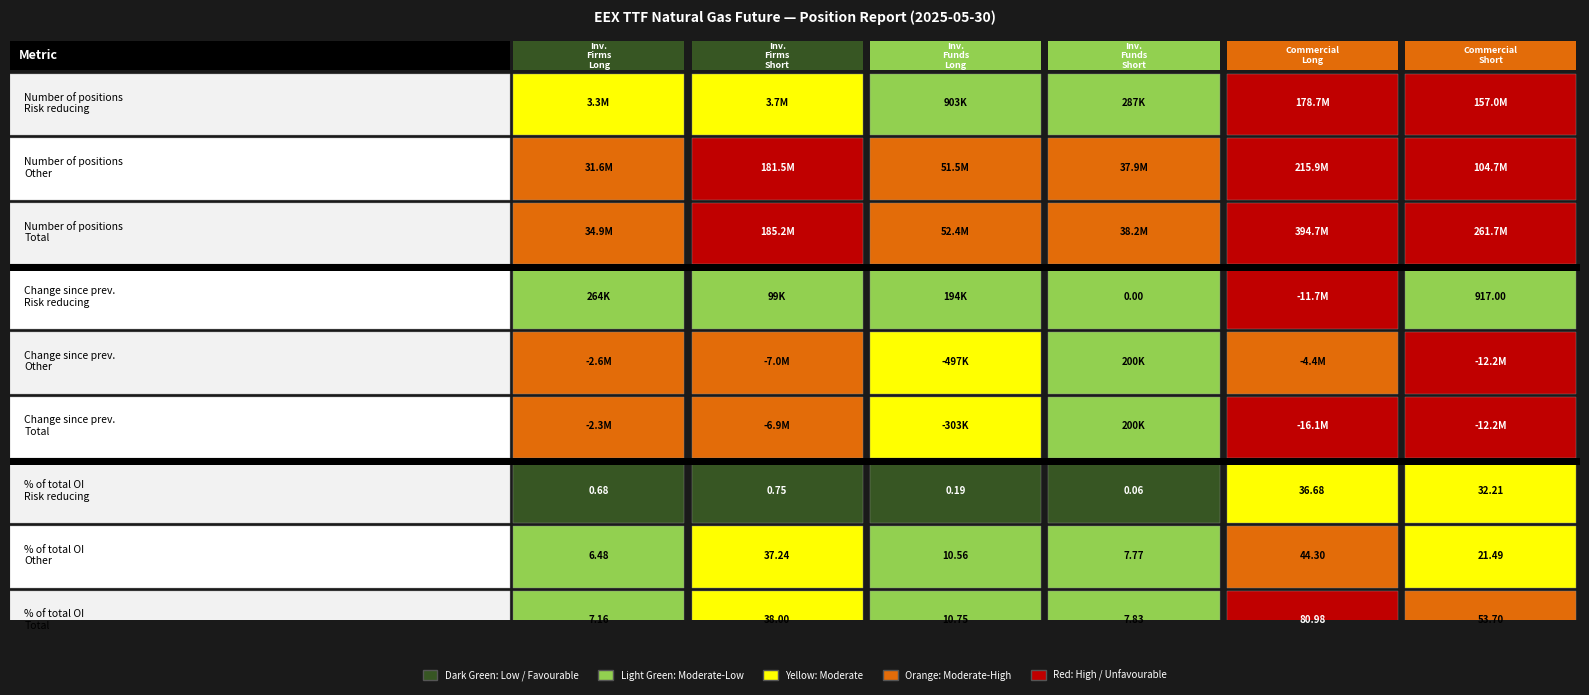

How many data points does each series have?

9